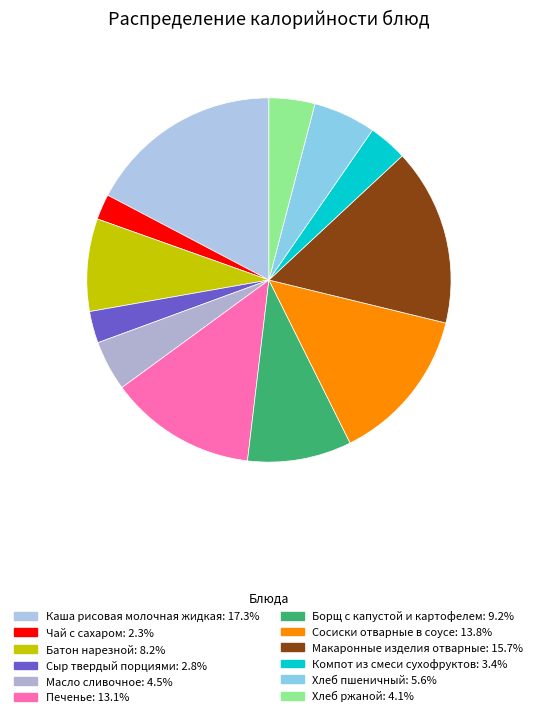

Which slice is the largest?

Каша рисовая молочная жидкая